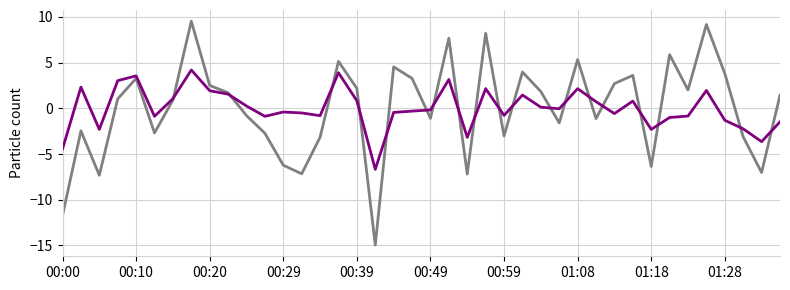

What is the minimum value shown in the chart?

-15.0